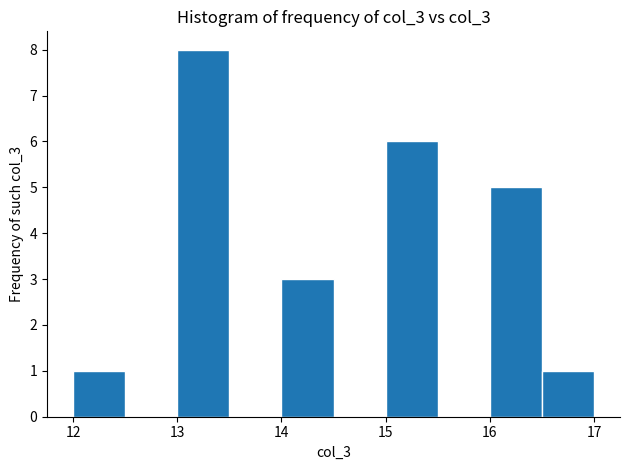

Reading left to right, list every bar in this chart as the range it spans on the x-axis followed by its height. The values are not printed on the chart, so give them approximately, as read against the axis.

12.0 to 12.5: 1
12.5 to 13.0: 0
13.0 to 13.5: 8
13.5 to 14.0: 0
14.0 to 14.5: 3
14.5 to 15.0: 0
15.0 to 15.5: 6
15.5 to 16.0: 0
16.0 to 16.5: 5
16.5 to 17.0: 1